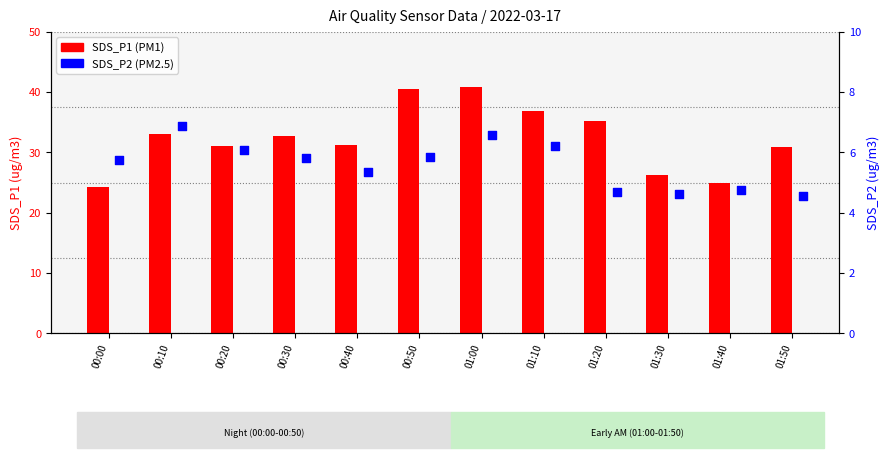

Which series has the largest total across all categories?

SDS_P1